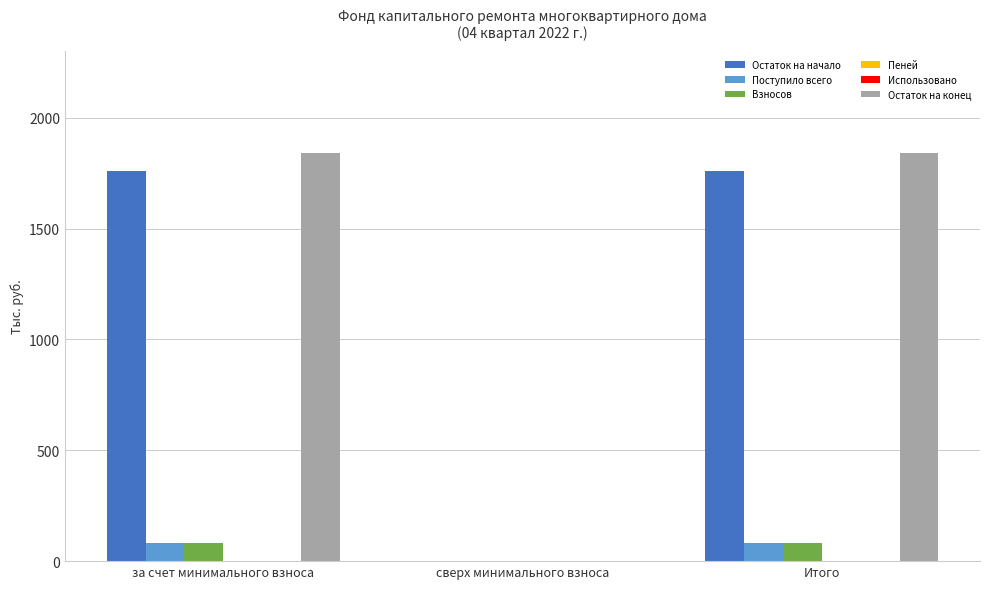

What is the highest value of the Взносов series?

82.6